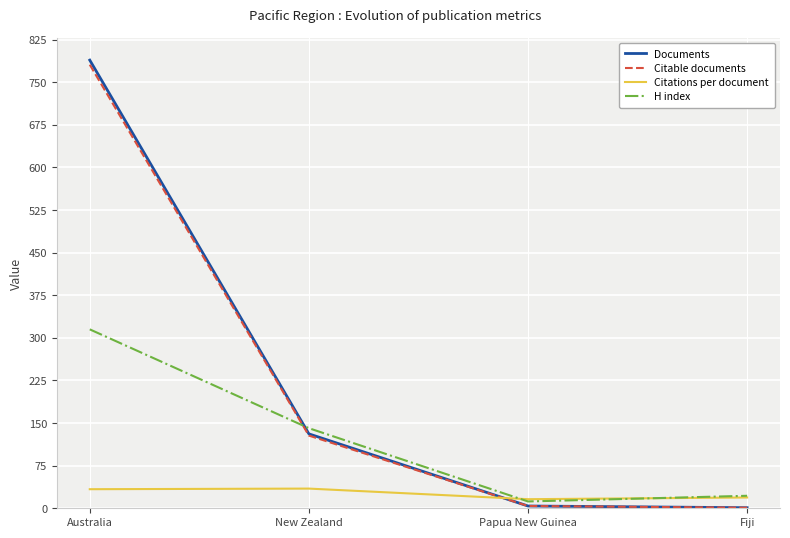

Is the value of H index at Papua New Guinea greater than the value of Citable documents at New Zealand?

No